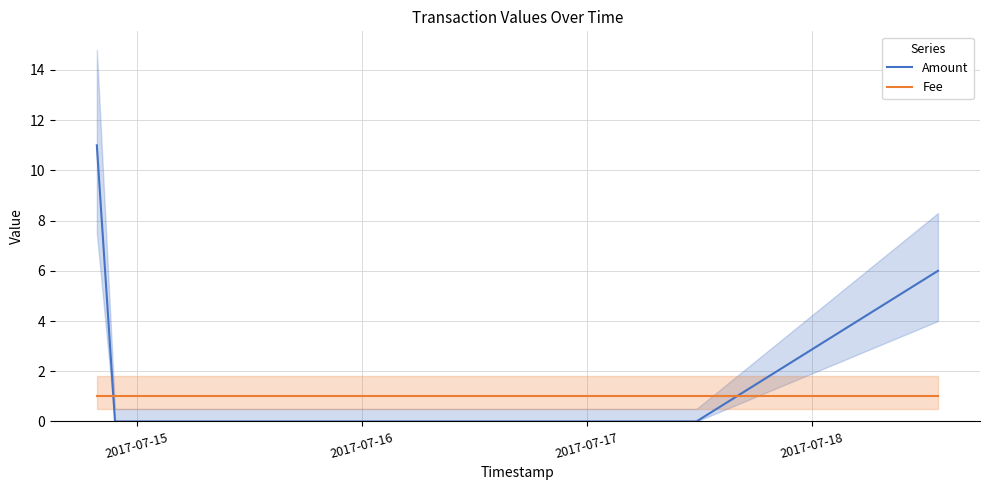

True or false: Amount and Fee cross at least once.

True